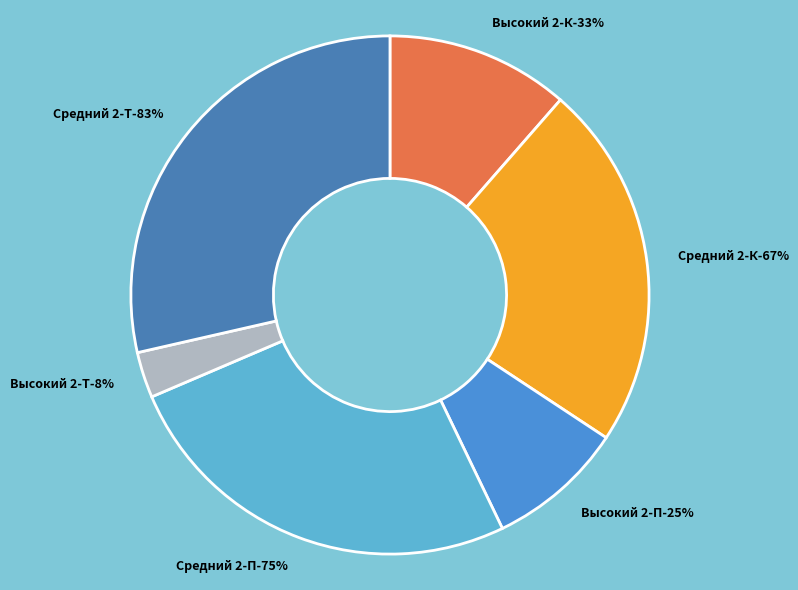

Which slice is the smallest?

Высокий 2-Т